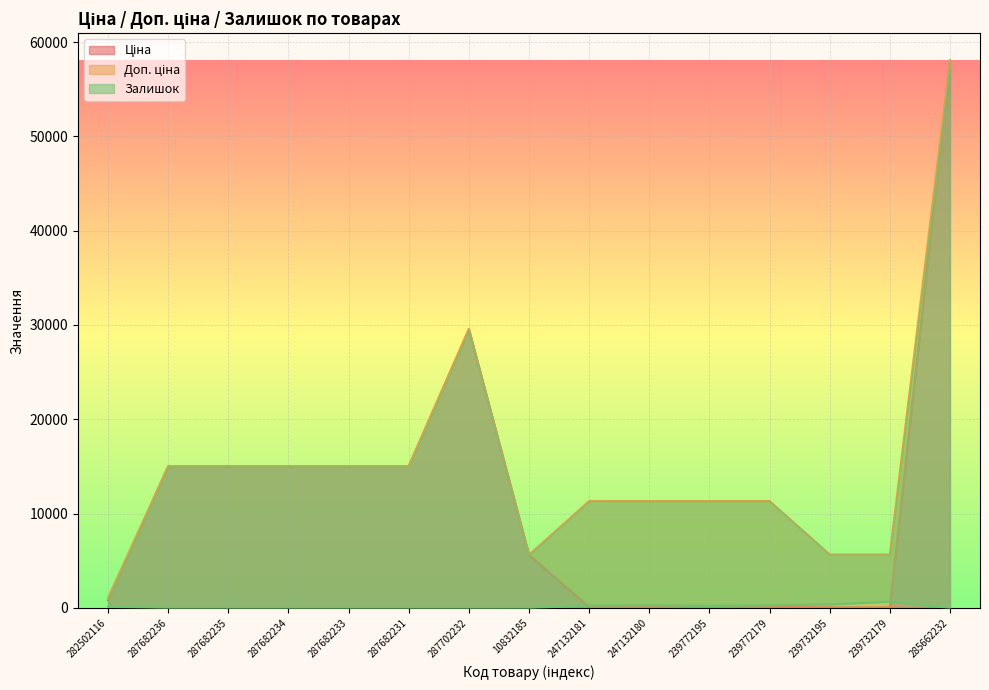

Which series has the widest spread of values?

Ціна